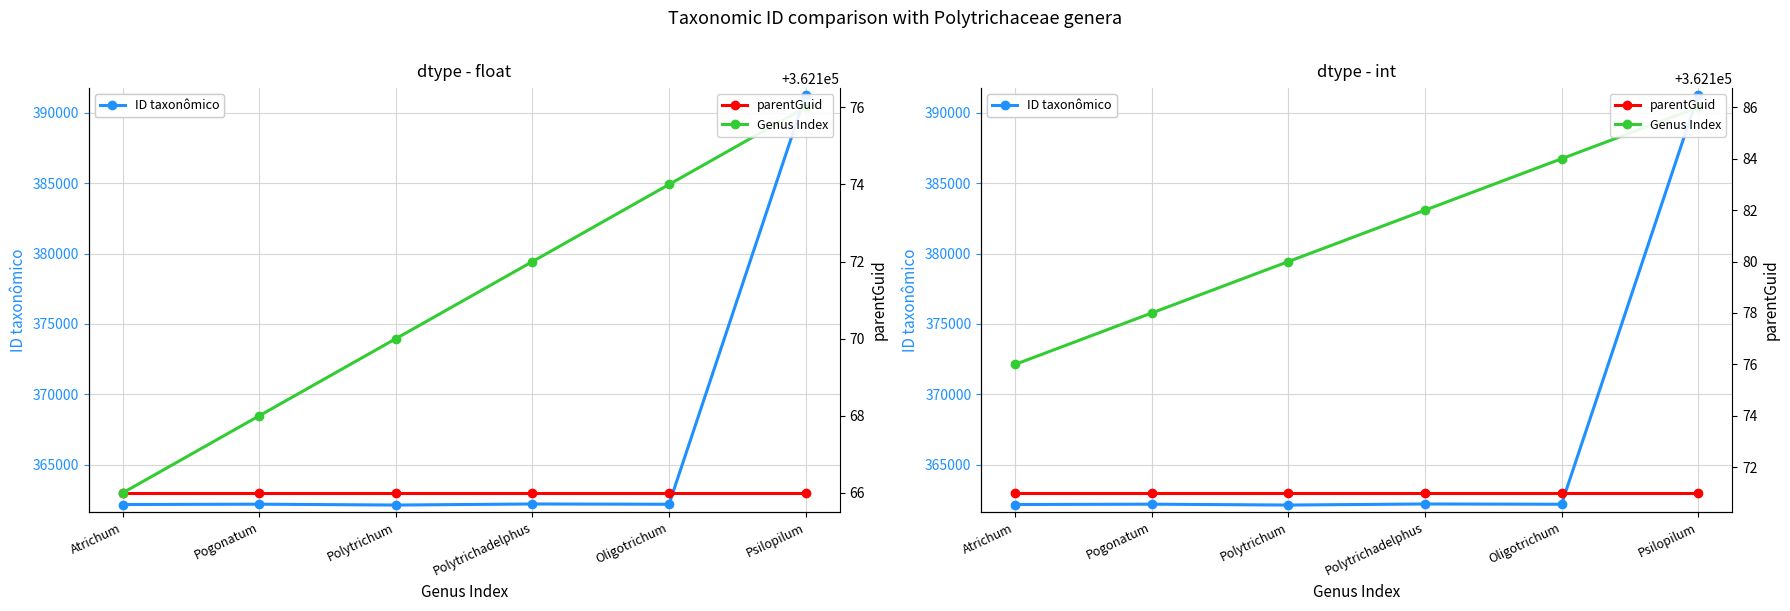

What is the minimum value for parentGuid?

362171